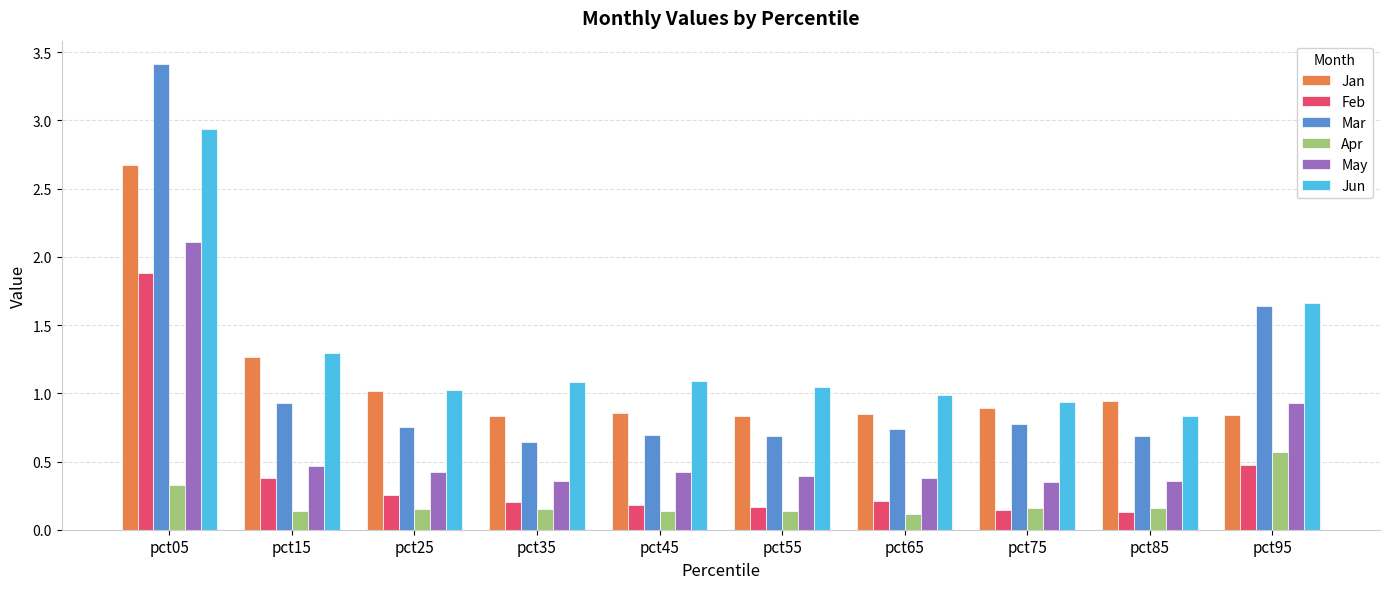

True or false: May has a value of 1.2 at pct05.

False